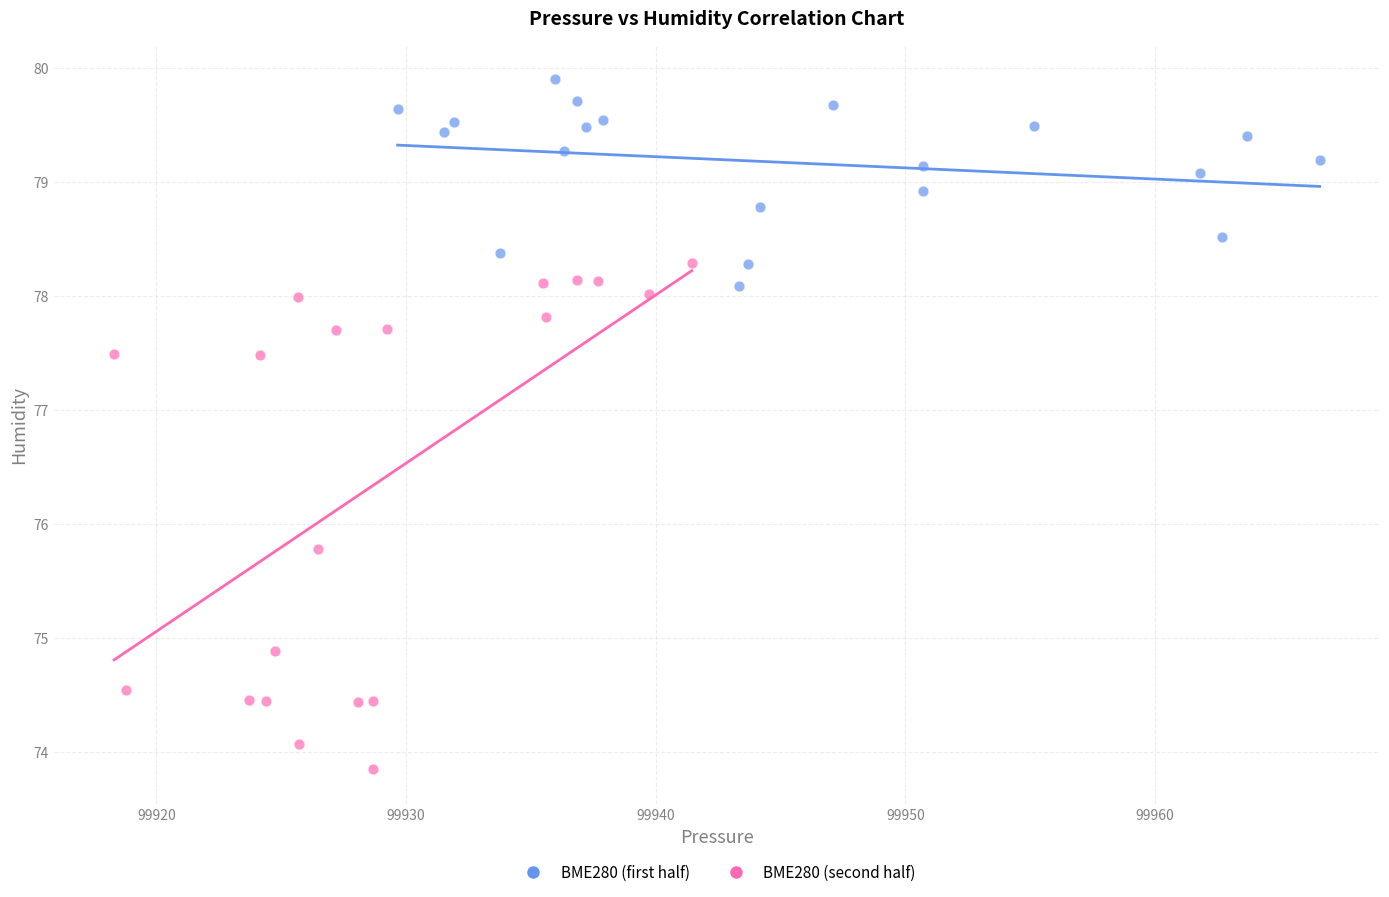

Which series contains the highest Y value?

BME280 (first half)